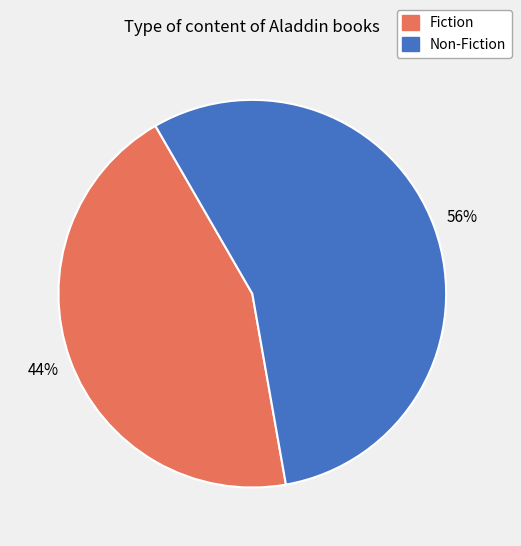

Which has a higher value, Non-Fiction or Fiction?

Non-Fiction